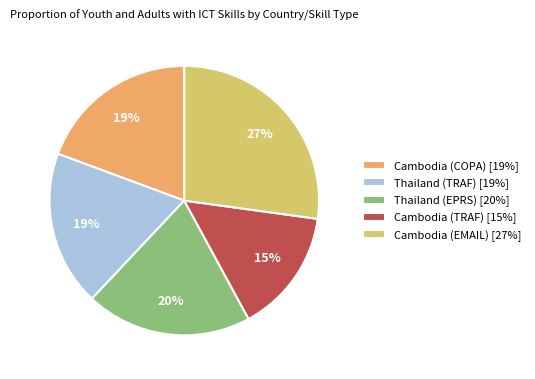

Does Thailand (EPRS) represent more than half of the total?

No